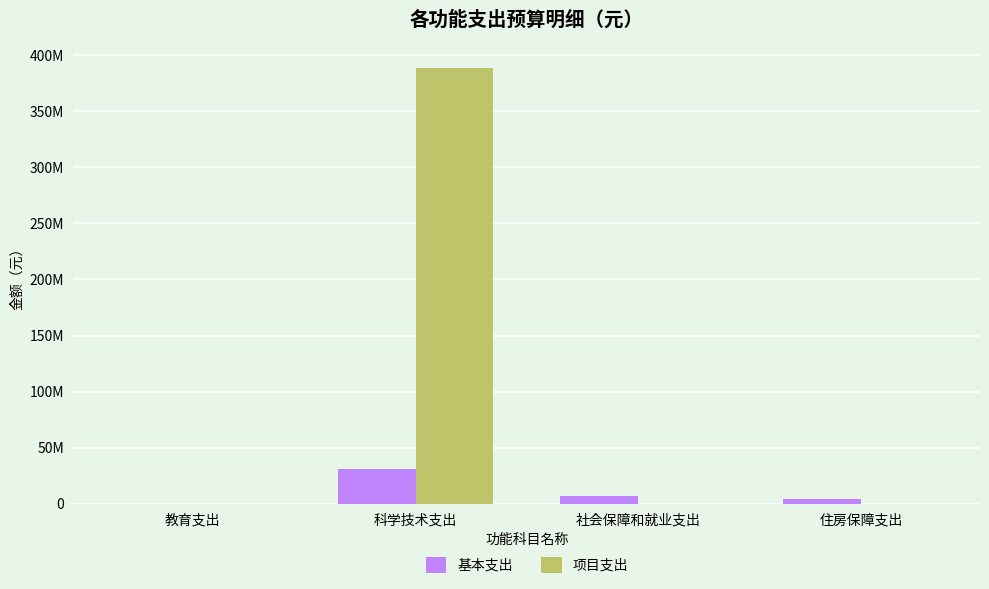

What is the difference between the maximum and minimum values in the 项目支出 series?

388879882.0